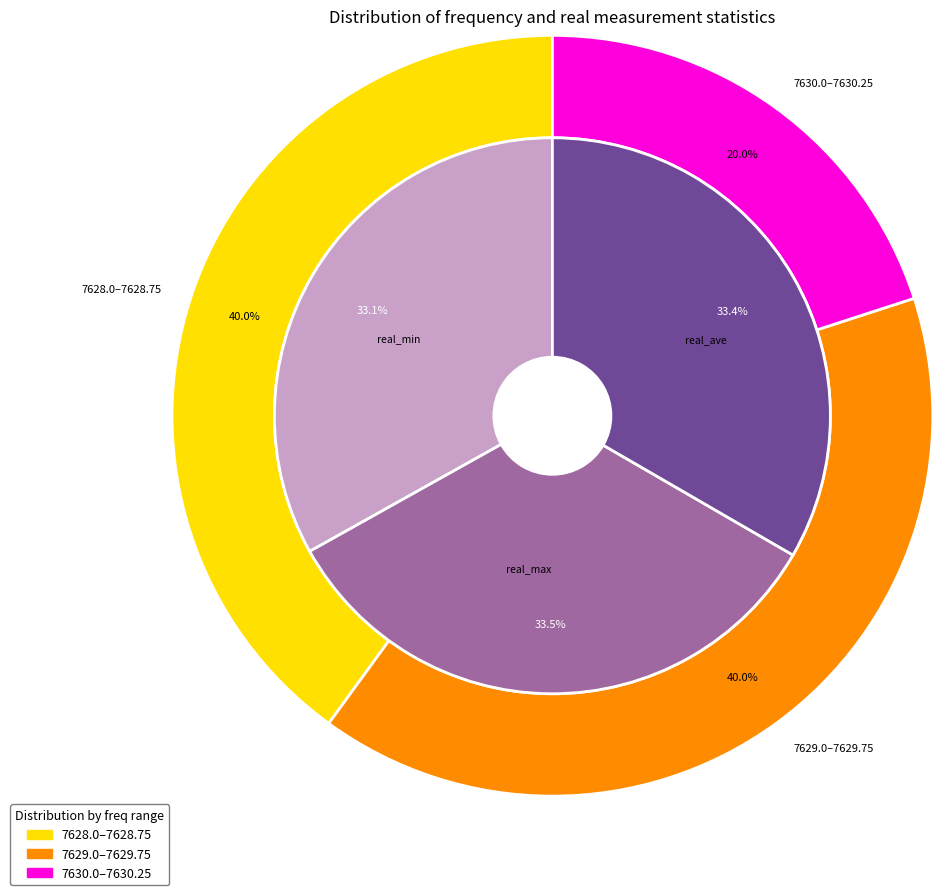

Does any single category account for the majority?

No